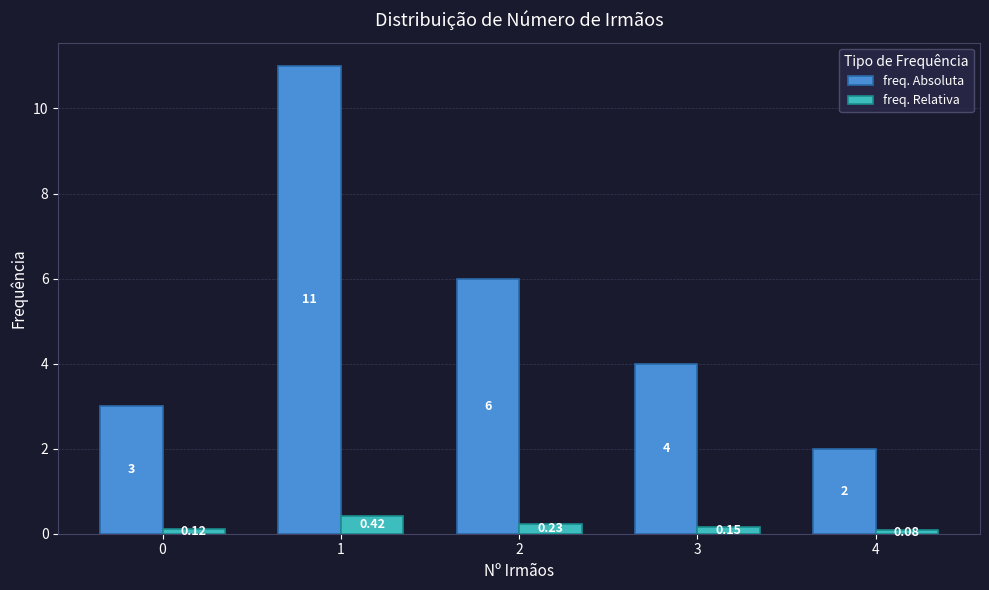

List the labels in order of freq. Absoluta value, smallest first.

4, 0, 3, 2, 1